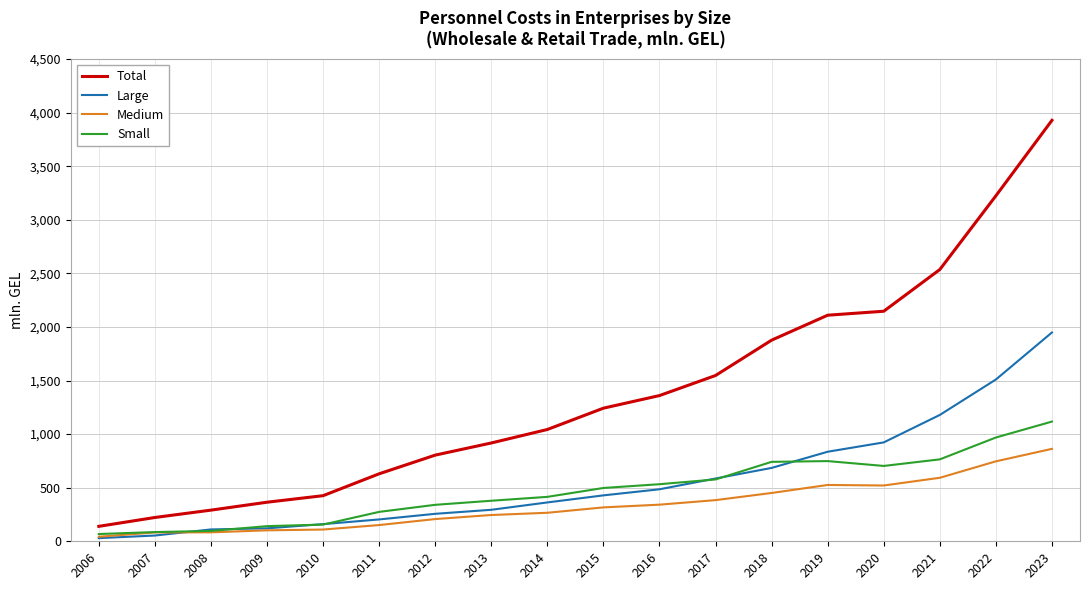

What is the total value across all series at 2013?

1834.8